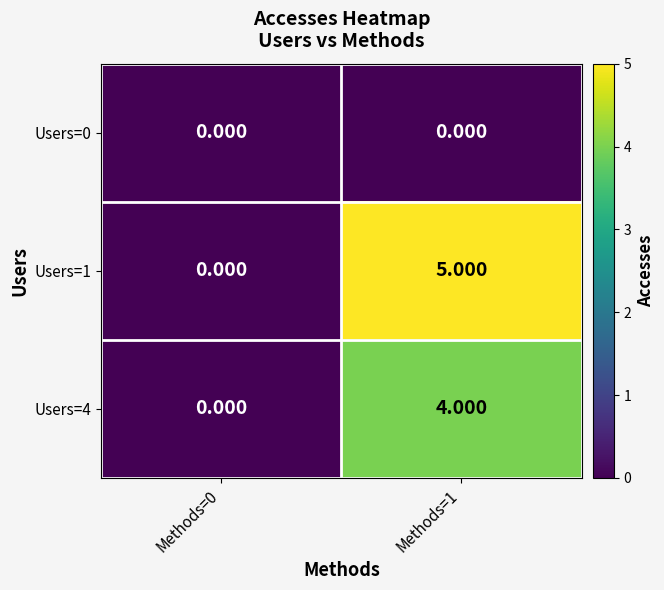

Is the value of Users=0 at Methods=1 greater than the value of Users=4 at Methods=1?

No